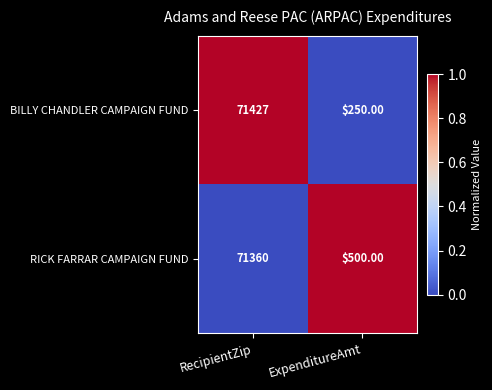

What is the sum of all RICK FARRAR CAMPAIGN FUND values?

71860